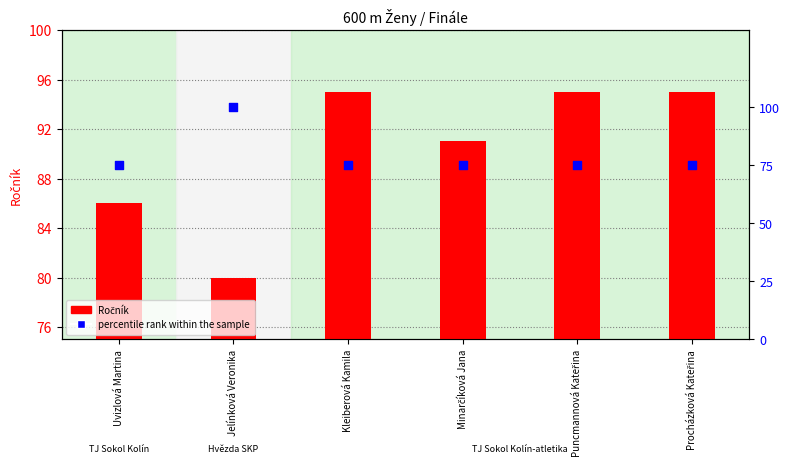

Is the value of Ročník at Minarčíková Jana greater than the value of percentile rank within the sample at Procházková Kateřina?

Yes